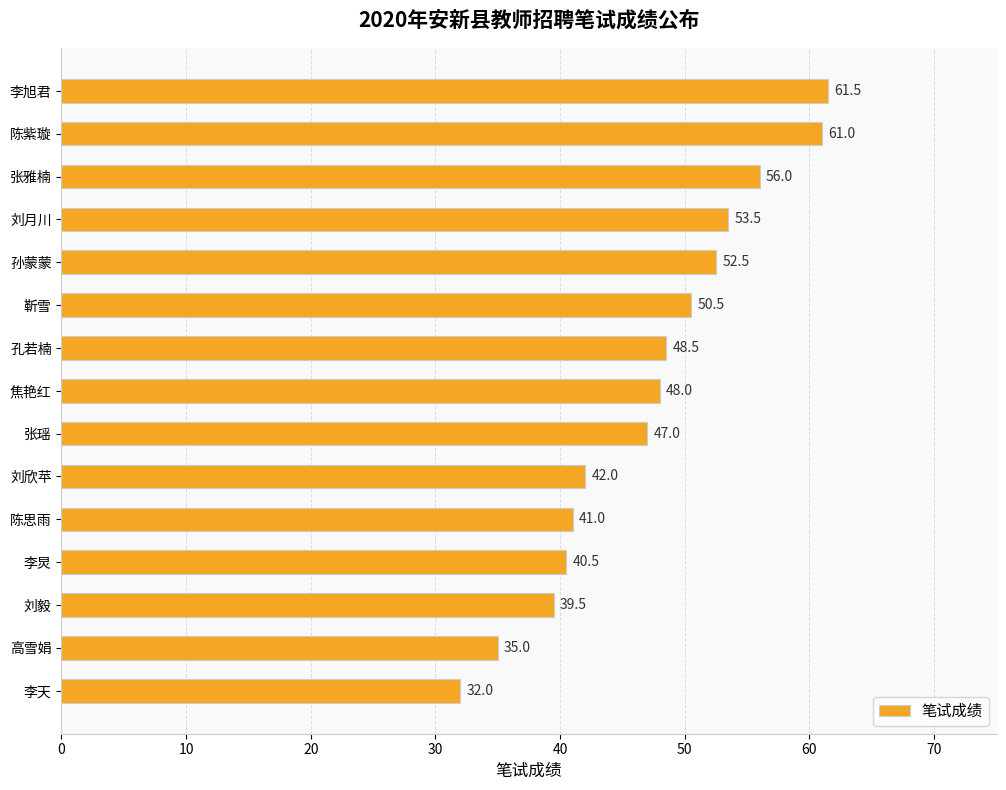

What is the smallest value displayed?

32.0